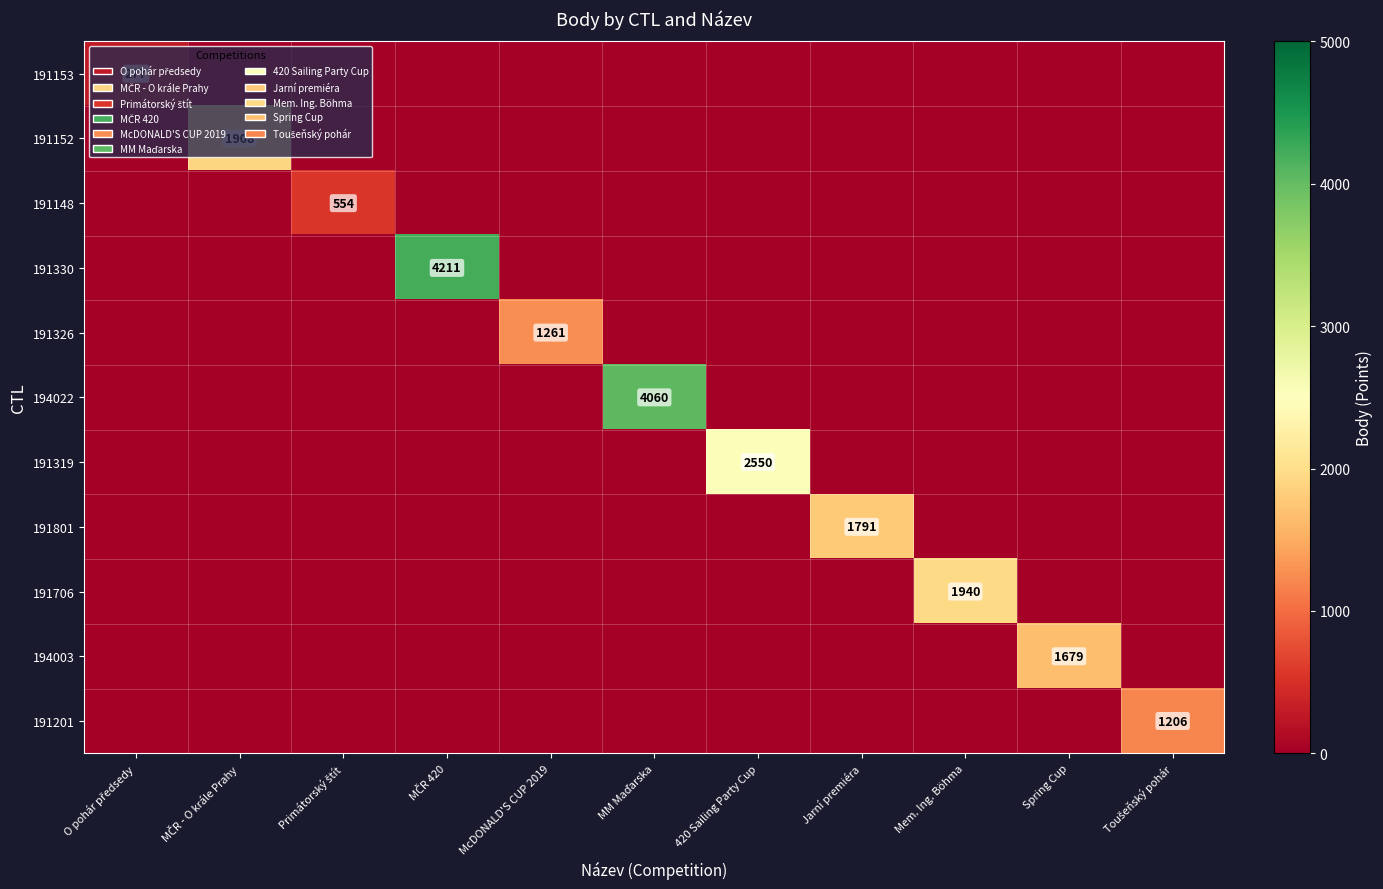

How many values in the 191326 series exceed 0?

1